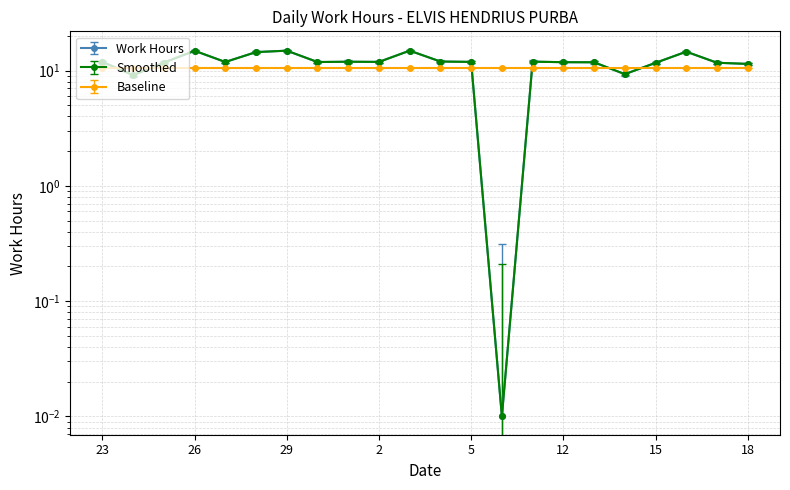

Reading left to right, transcribe all the data shown in this chart.

Work Hours: 23=11.6	24=8.8	25=11.4	26=14.5	27=11.6	28=14.2	29=14.6	30=11.6	1=11.6	2=11.6	3=14.6	4=11.7	5=11.6	6=-0.3	11=11.6	12=11.5	13=11.5	14=9.0	15=11.4	16=14.3	17=11.4	18=11.1
Smoothed: 23=11.9	24=9.1	25=11.7	26=14.8	27=11.9	28=14.5	29=14.9	30=11.9	1=11.9	2=11.9	3=14.9	4=12.0	5=11.9	6=0.0	11=11.9	12=11.8	13=11.8	14=9.3	15=11.7	16=14.6	17=11.7	18=11.4